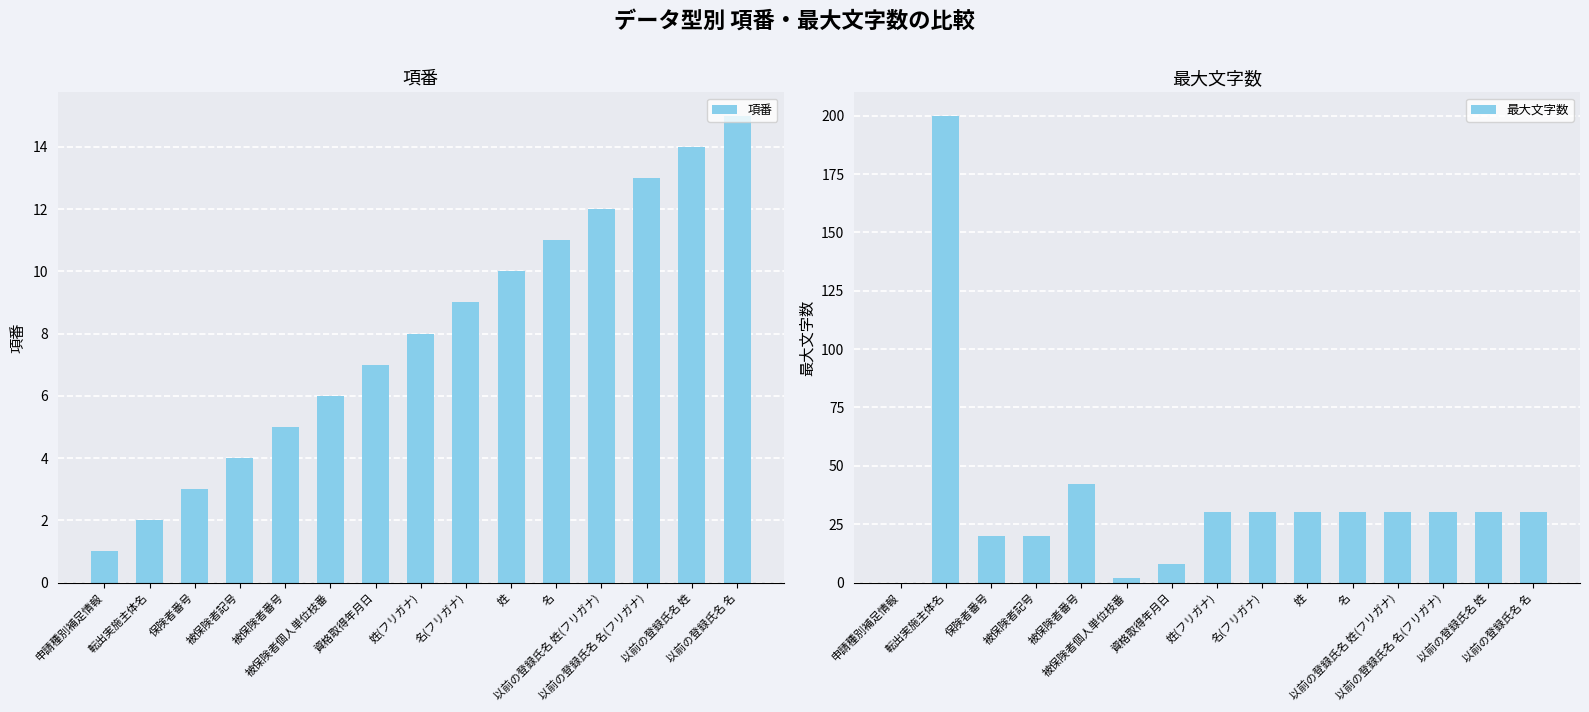

How many positive values does the 最大文字数 series have?

14